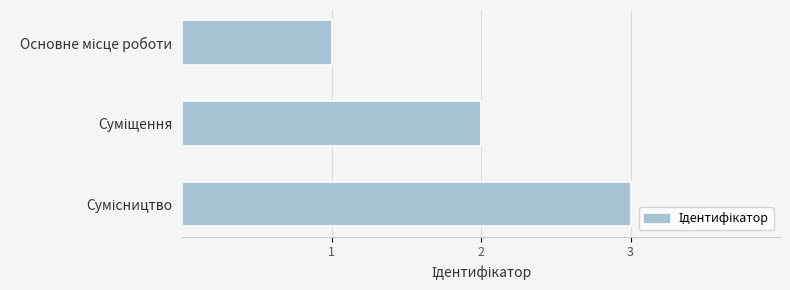

Does the chart contain any negative values?

No